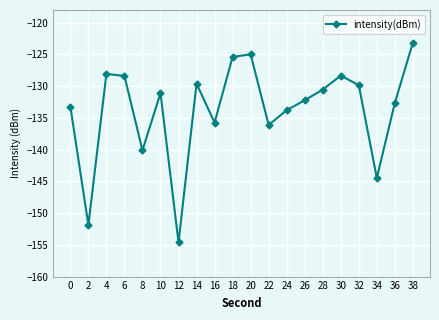

How many data points are less than -131?

11